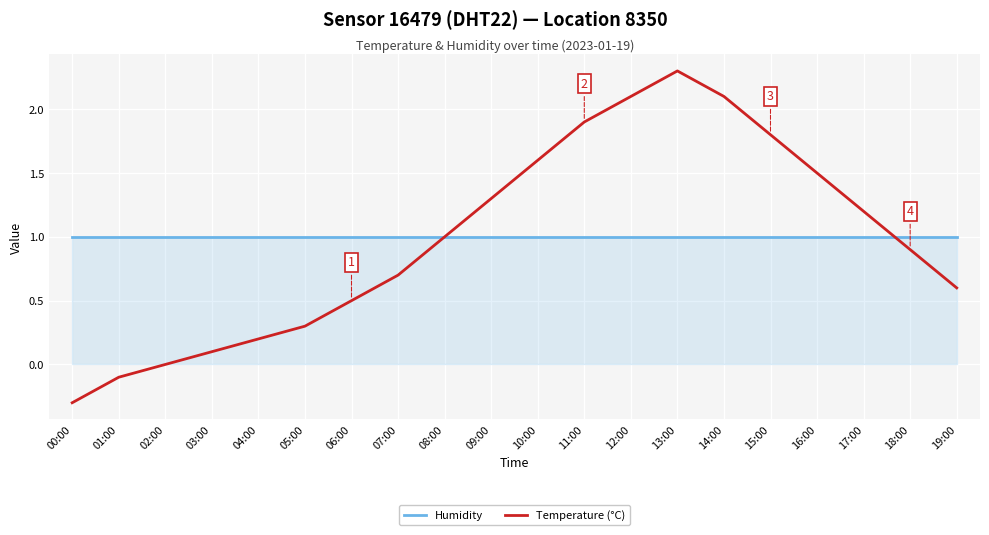

How many interior local peaks does the Temperature (°C) series have?

1